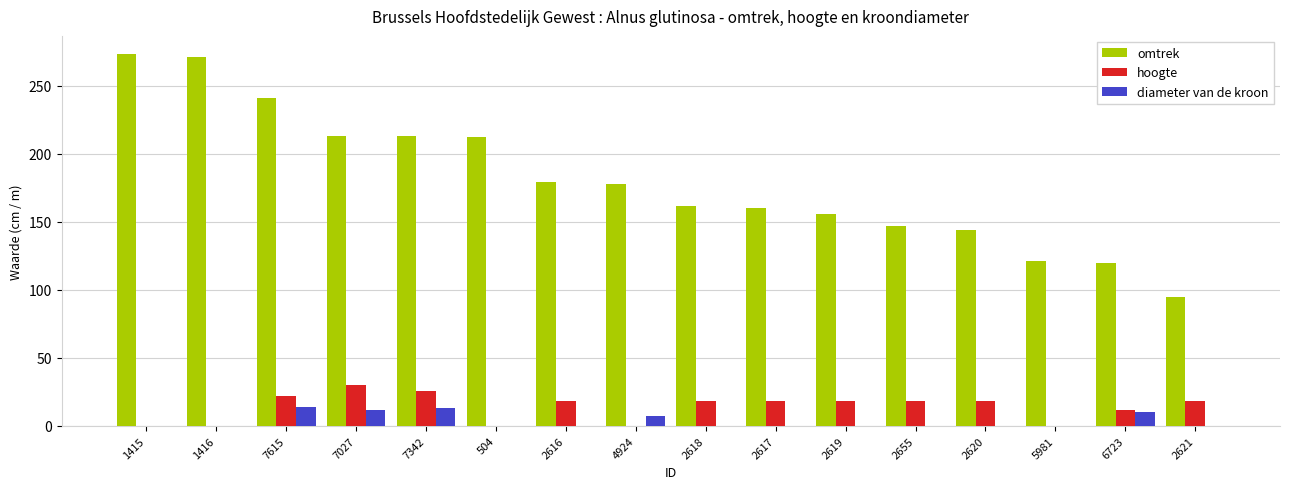

What is the sum of the diameter van de kroon values at 6723 and 7615?

24